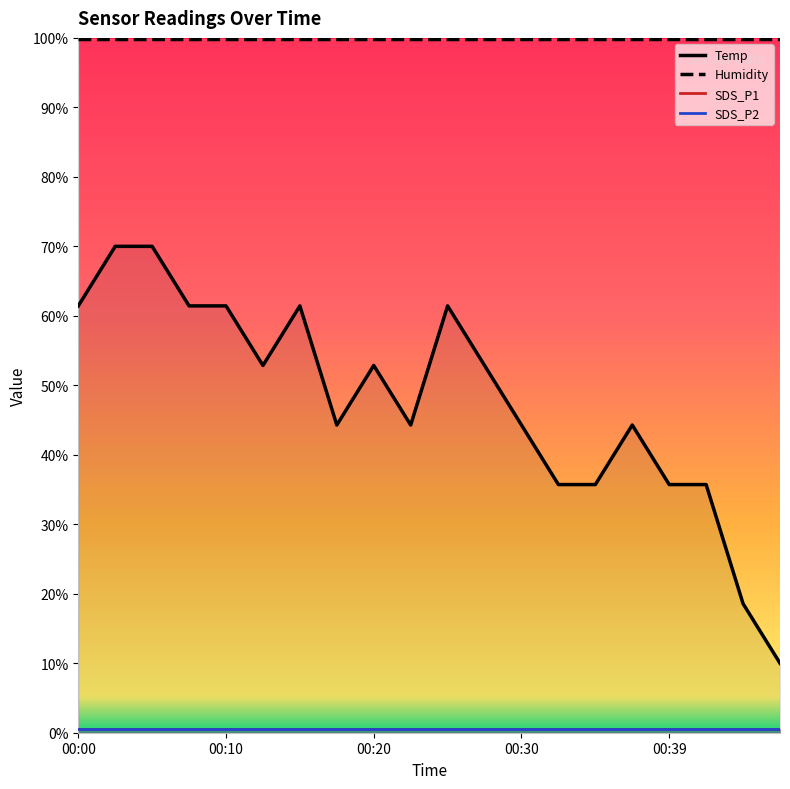

The Temp series shows 19.9 at 00:13. True or false?

False